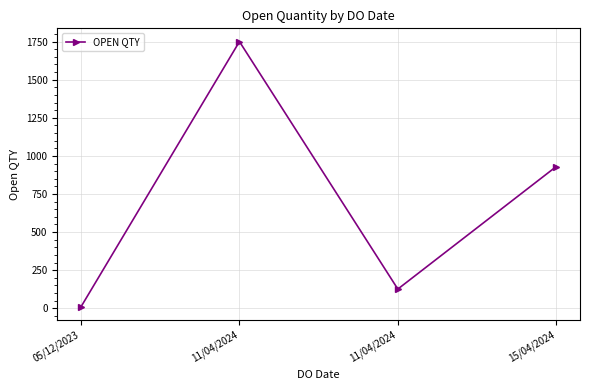

How many lines are shown in the chart?

1